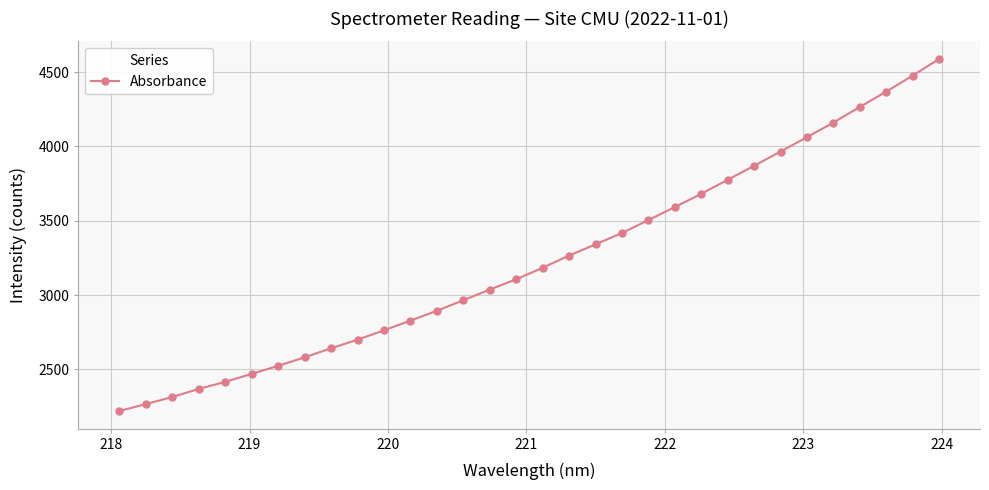

What is the difference between the maximum and second lowest values?

2321.0